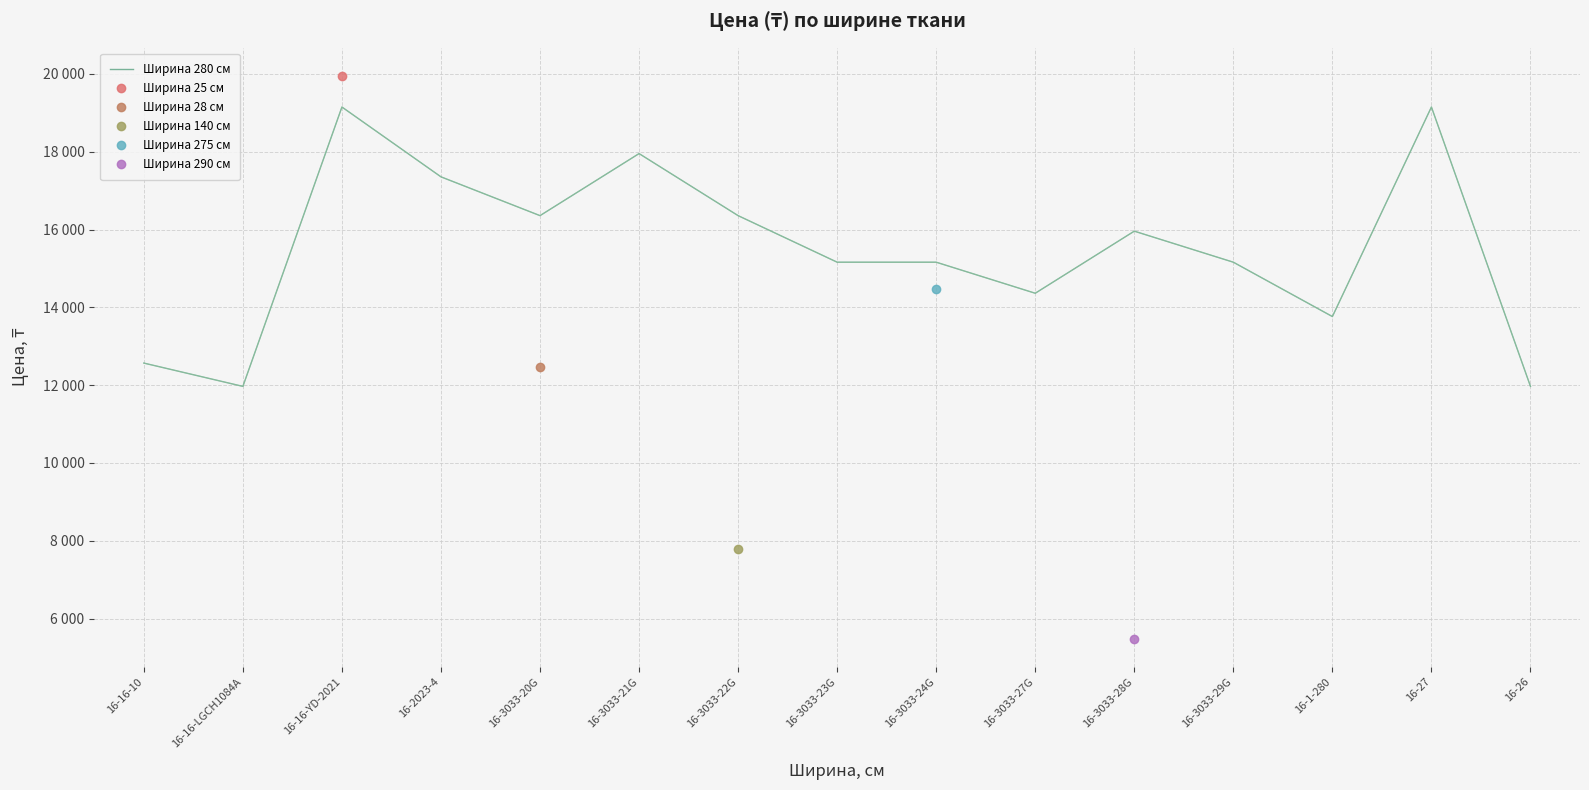

Where is the data nearest to the value 15558?

16-3033-23G